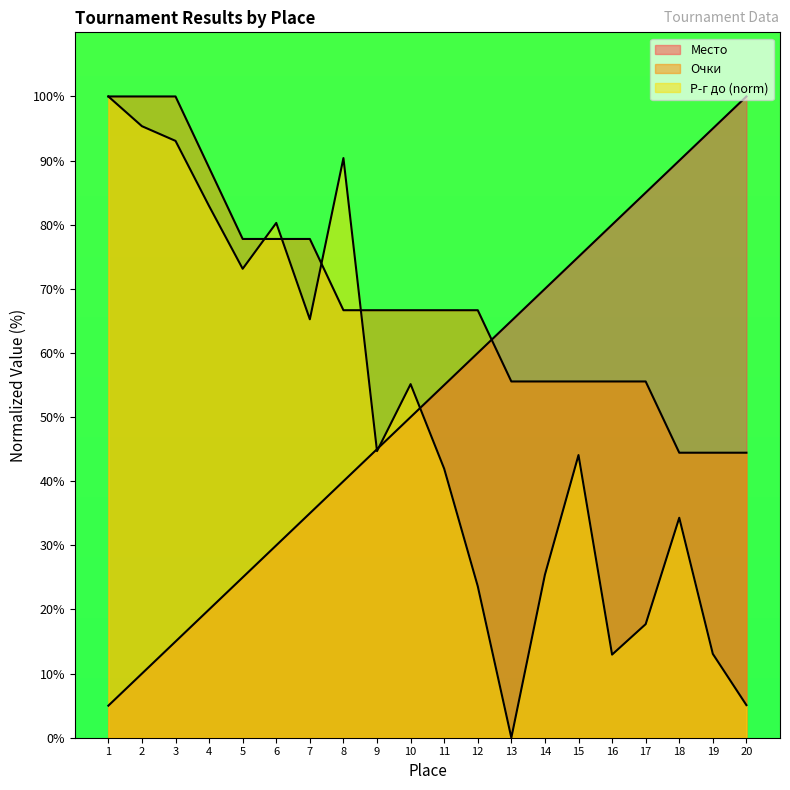

Reading right to left, extract all data points from this chart.

Место: 20=100.0	19=95.0	18=90.0	17=85.0	16=80.0	15=75.0	14=70.0	13=65.0	12=60.0	11=55.0	10=50.0	9=45.0	8=40.0	7=35.0	6=30.0	5=25.0	4=20.0	3=15.0	2=10.0	1=5.0
Очки: 20=44.4	19=44.4	18=44.4	17=55.6	16=55.6	15=55.6	14=55.6	13=55.6	12=66.7	11=66.7	10=66.7	9=66.7	8=66.7	7=77.8	6=77.8	5=77.8	4=88.9	3=100.0	2=100.0	1=100.0
Р-г до: 20=5.1	19=13.1	18=34.3	17=17.7	16=13.0	15=44.1	14=25.4	13=0.0	12=23.6	11=42.0	10=55.1	9=44.7	8=90.4	7=65.3	6=80.3	5=73.1	4=82.9	3=93.1	2=95.4	1=100.0